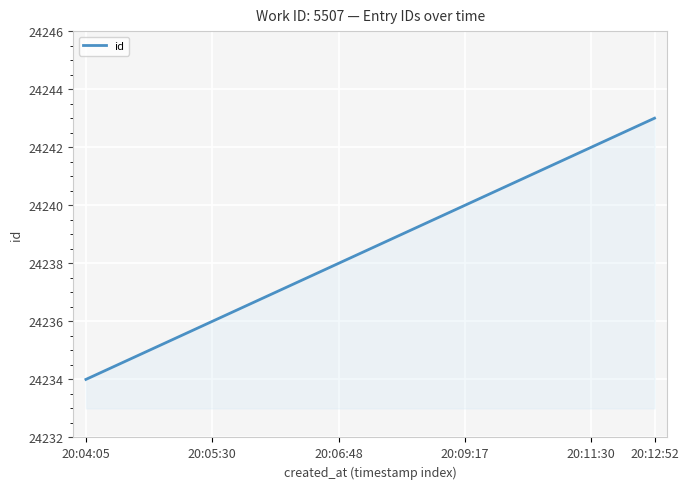

What is the difference between the maximum and minimum values?

9